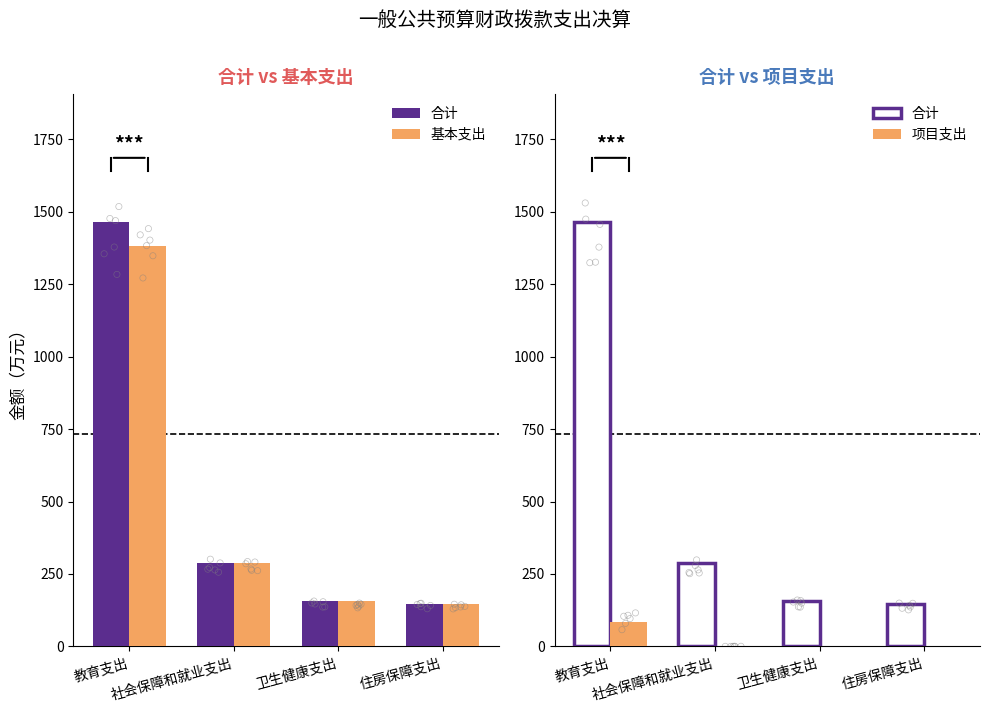

Is the value of 基本支出 at 住房保障支出 greater than the value of 项目支出 at 社会保障和就业支出?

Yes